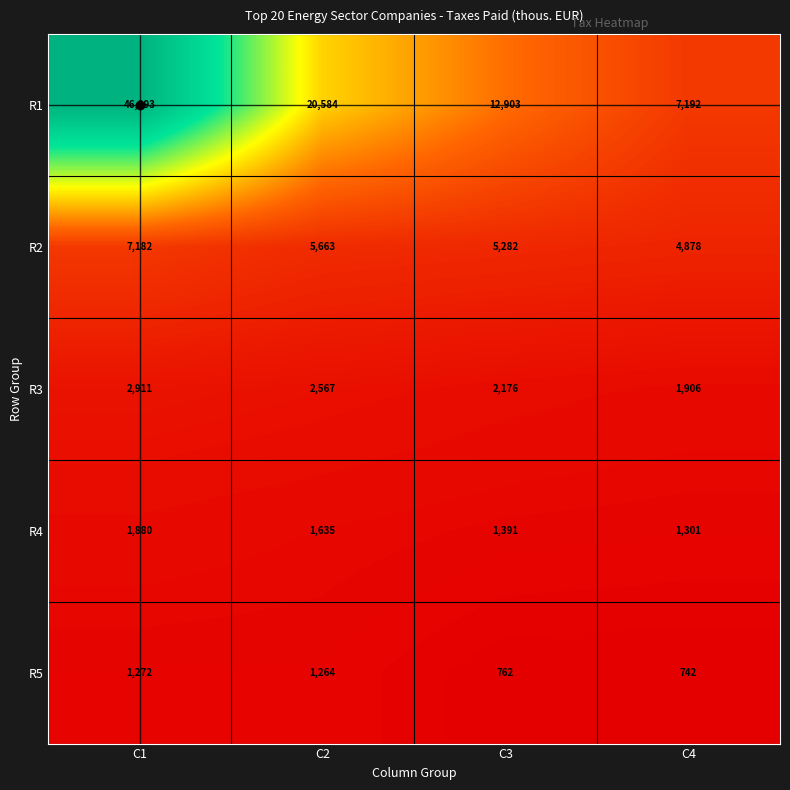

At how many categories does at least one series exceed 42854?

1